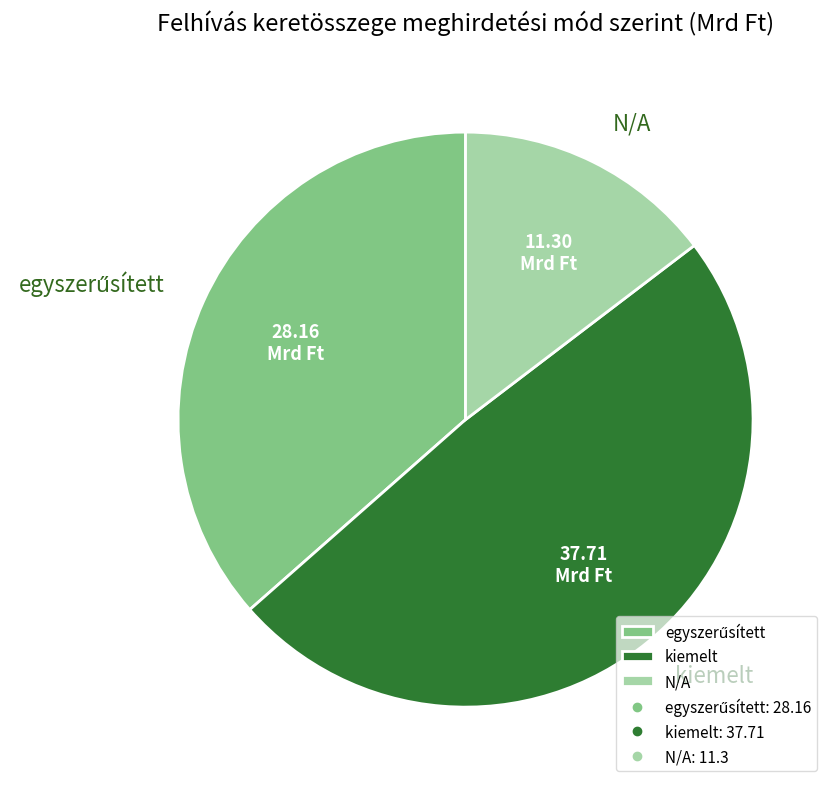

Which category has the smallest portion of the pie?

N/A